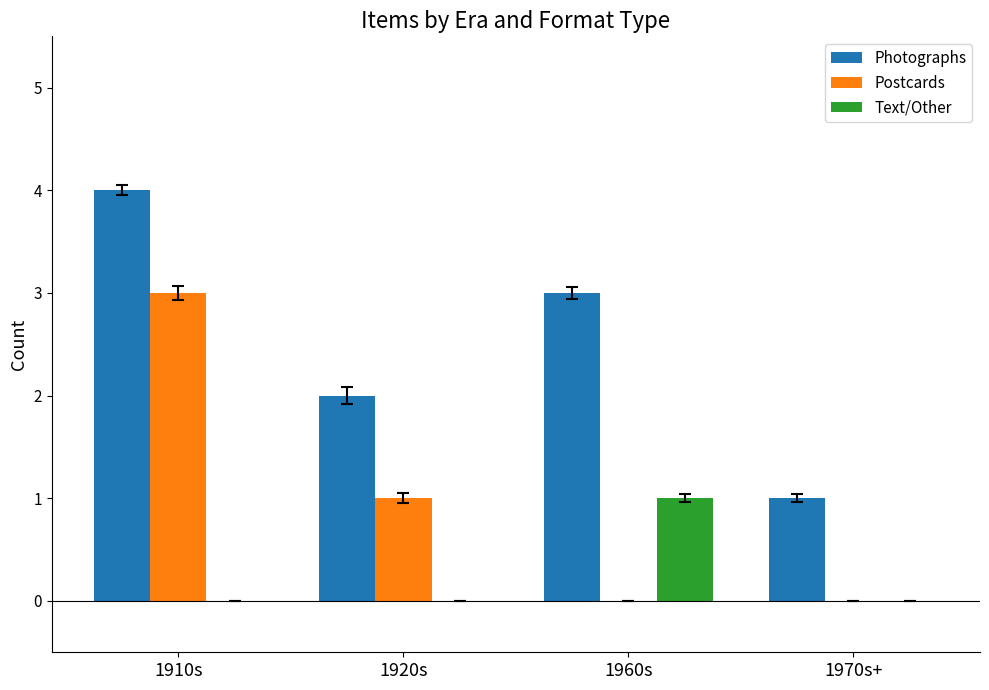

Is it true that Photographs equals 4 at 1910s?

True